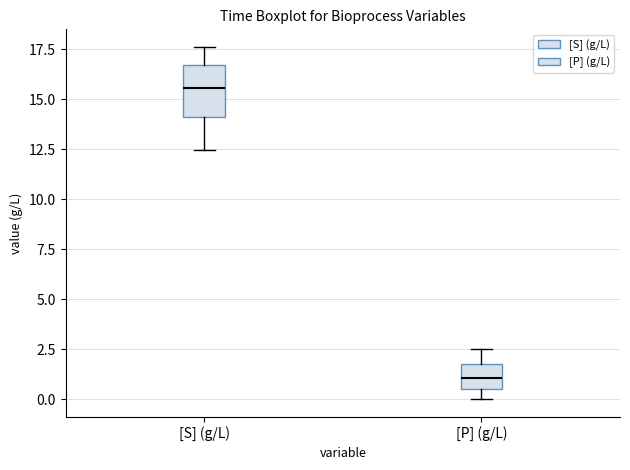

Reading left to right, read every box against the y-axis: the position of its median line, the range the box covers, and the ends of its whiskers. The values are not printed on the chart, so give them approximately, as read against the axis.

[S] (g/L): median 15.5, box 14.0 to 16.5, whiskers 12.5 to 17.5
[P] (g/L): median 1.0, box 0.5 to 1.5, whiskers 0.0 to 2.5